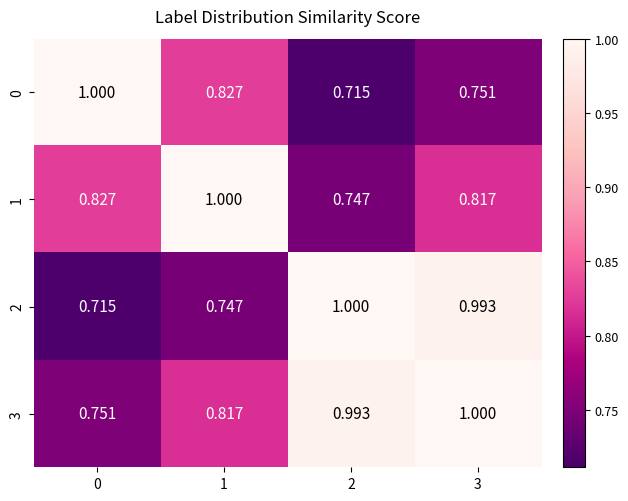

Is the value of 1 at 0 greater than the value of 3 at 1?

Yes